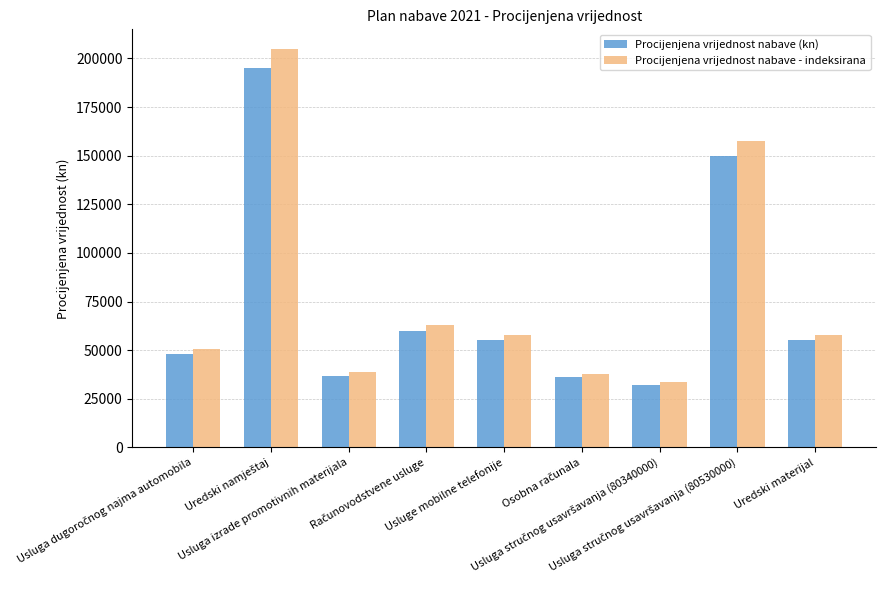

Rank the series by their maximum value, from highest to lowest.

Procijenjena vrijednost nabave - indeksirana, Procijenjena vrijednost nabave (kn)